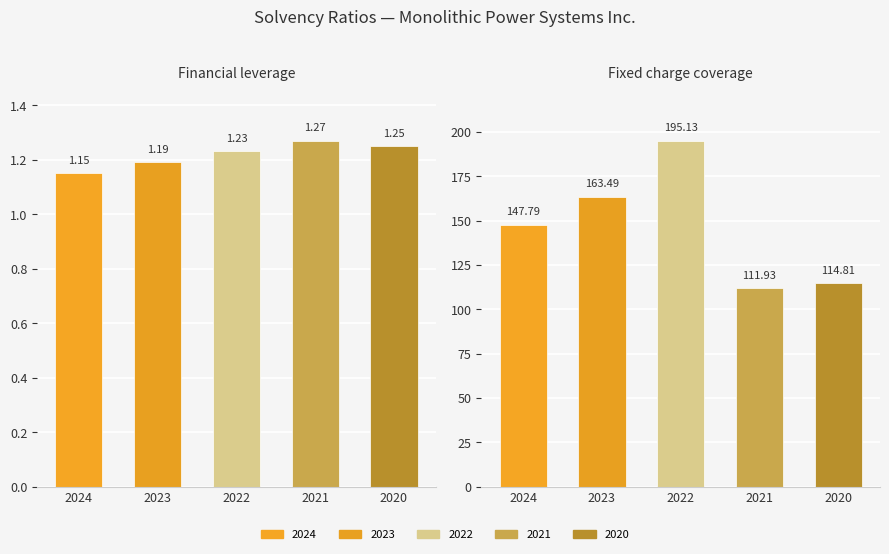

Rank the series by their maximum value, from highest to lowest.

2022-12-31, 2023-12-31, 2024-12-31, 2020-12-31, 2021-12-31